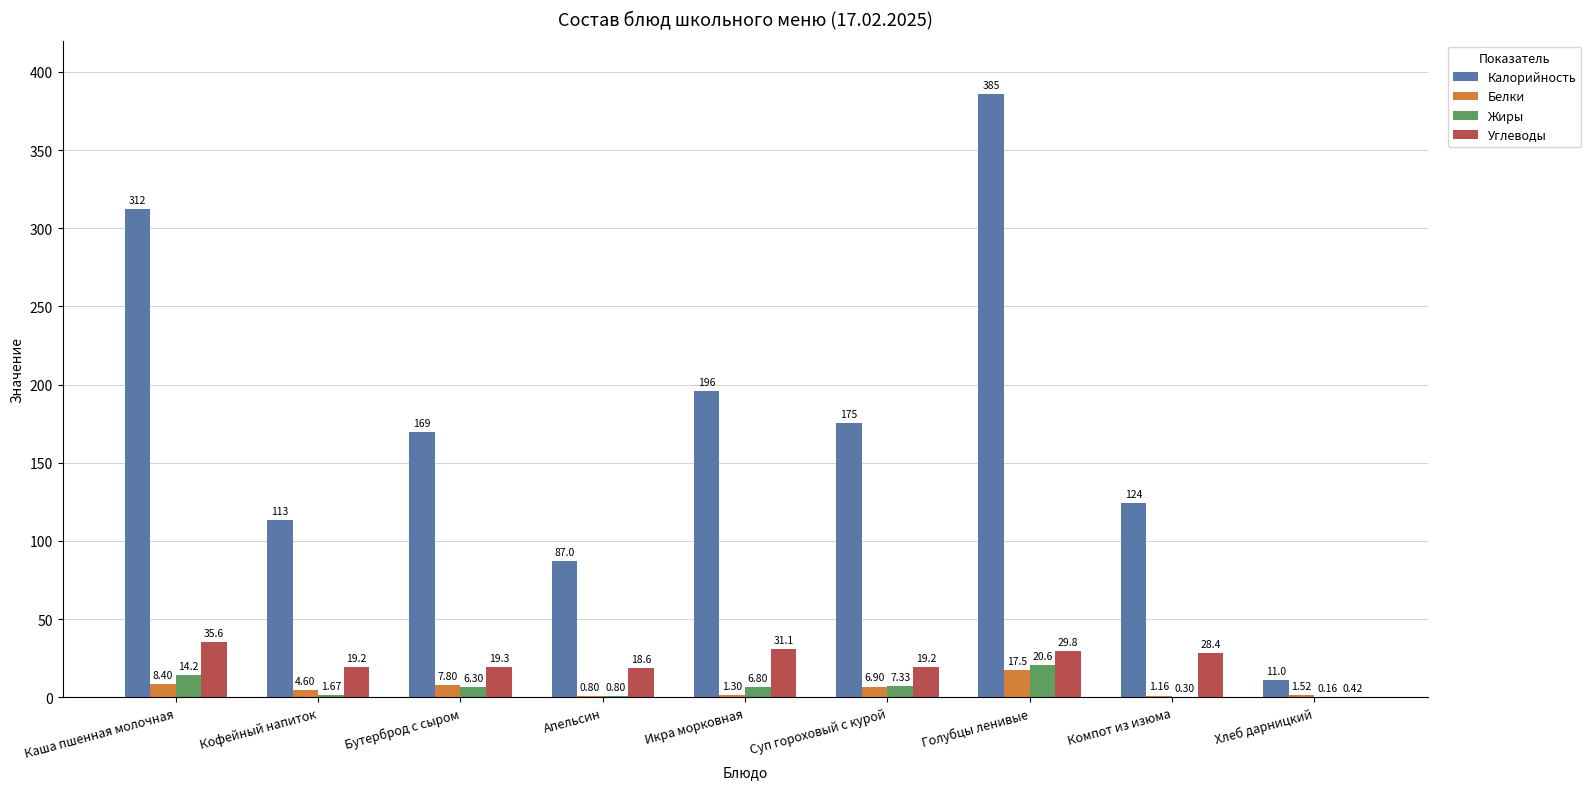

What is the sum of all Белки values?

50.0